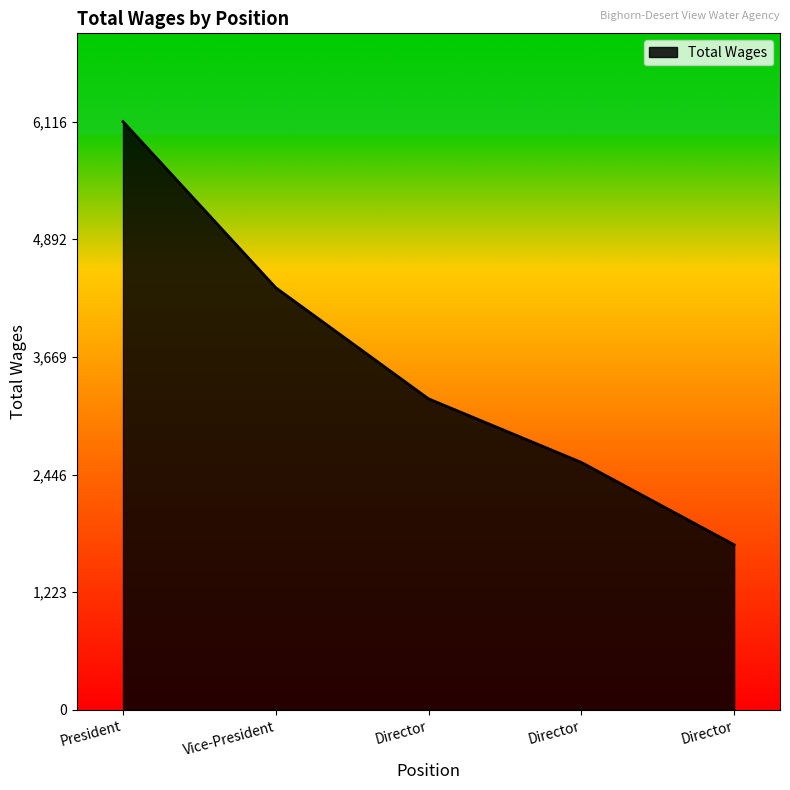

What is the label of the 4th point from the left?

Director